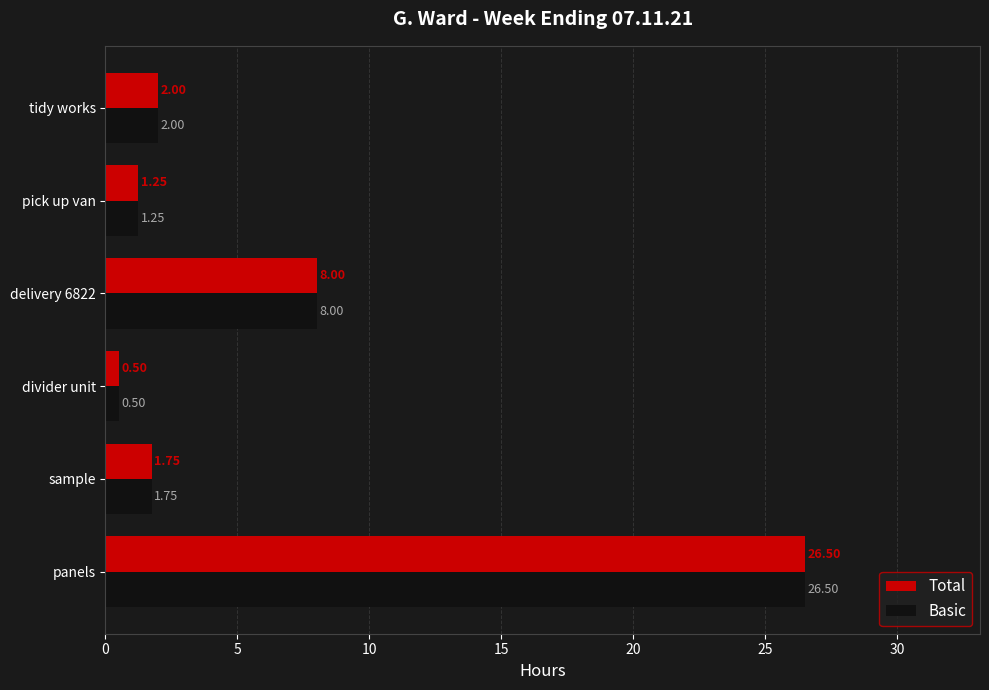

Rank the categories by Basic value from highest to lowest.

panels, delivery 6822, tidy works, sample, pick up van, divider unit